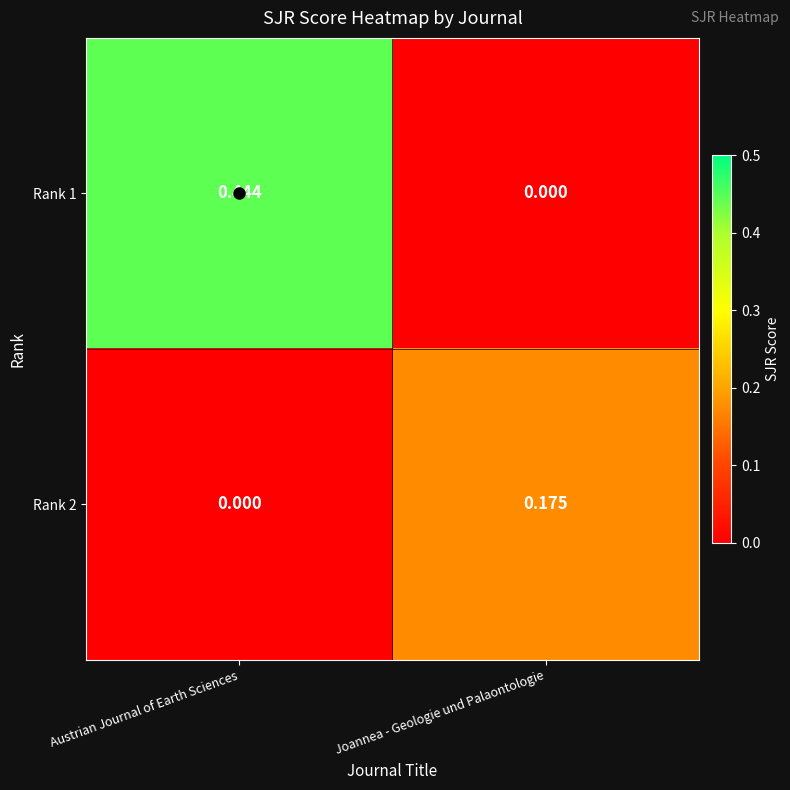

Which series has the largest total across all categories?

Rank 1